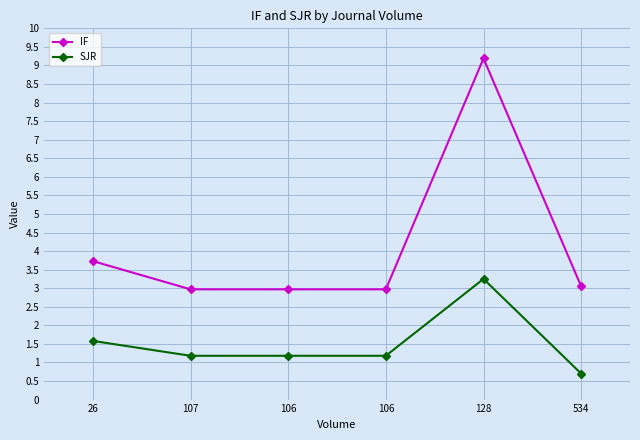

Does the chart have visible grid lines?

Yes